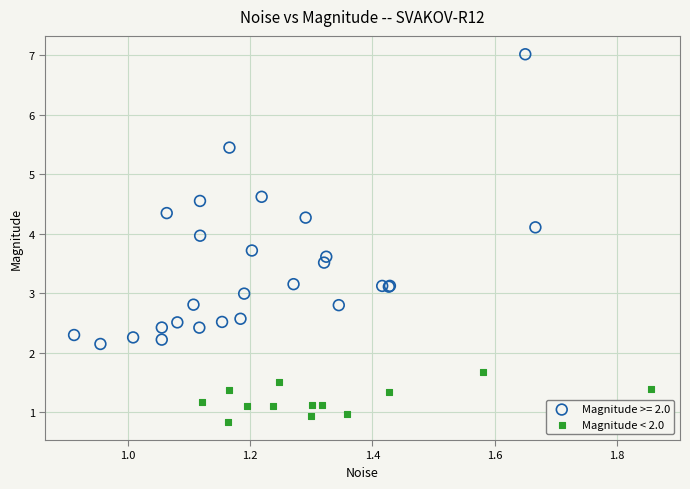

Which series contains the lowest Y value?

Magnitude < 2.0